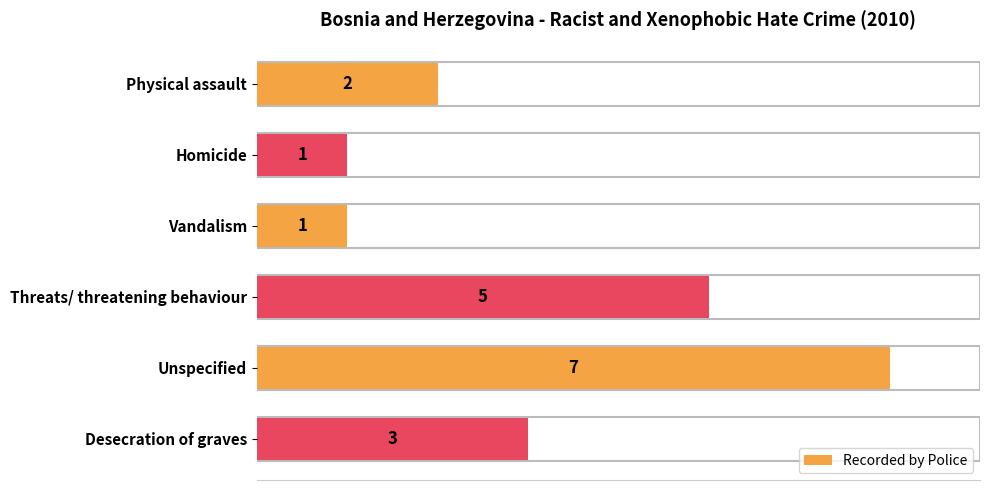

Between Desecration of graves and Homicide, which is larger?

Desecration of graves